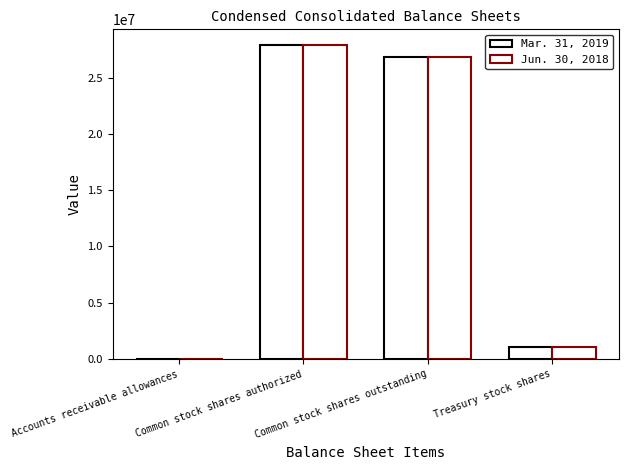

How many distinct data groups are displayed?

2